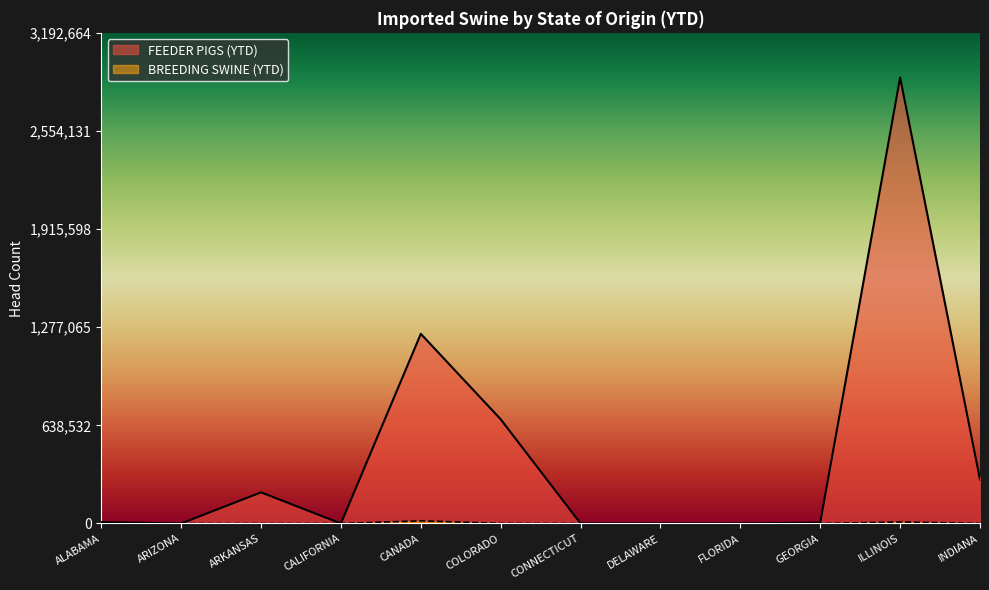

List the series in order of their peak value, highest first.

FEEDER PIGS (YTD), BREEDING SWINE (YTD)